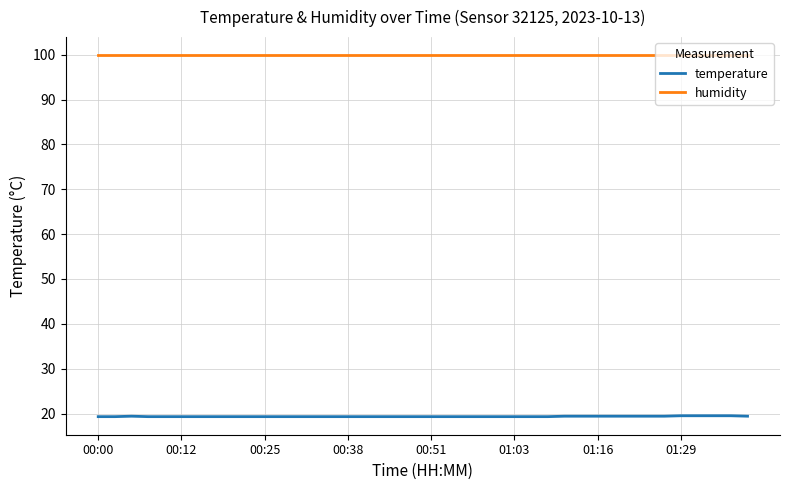

Rank the series by their average value, from lowest to highest.

temperature, humidity